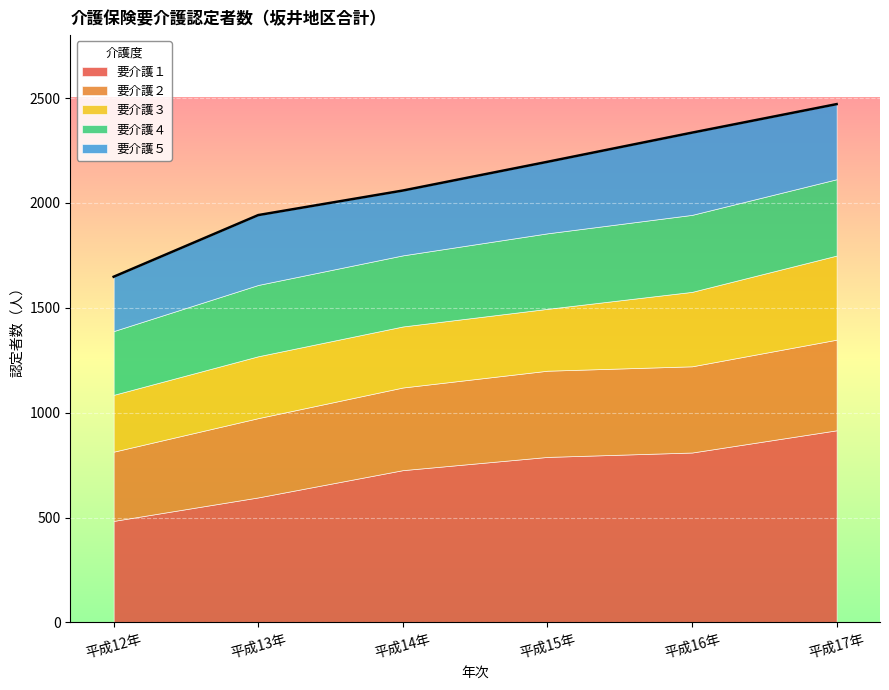

Where is 要介護３ nearest to the value 336?

平成16年